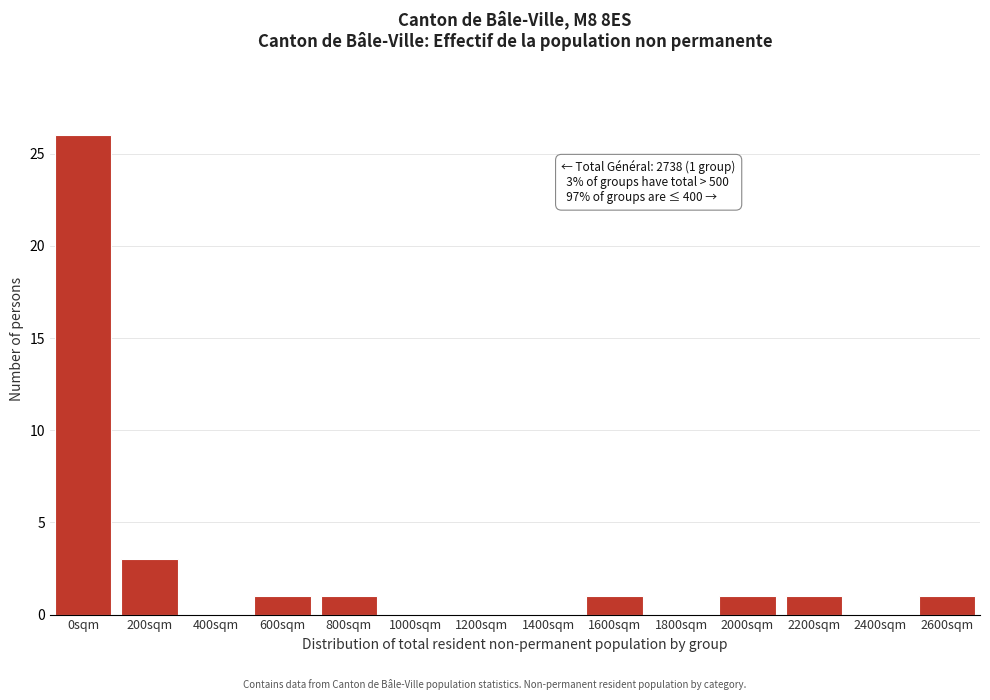

Reading left to right, extract all data points from this chart.

0sqm=26	200sqm=3	400sqm=0	600sqm=1	800sqm=1	1000sqm=0	1200sqm=0	1400sqm=0	1600sqm=1	1800sqm=0	2000sqm=1	2200sqm=1	2400sqm=0	2600sqm=1